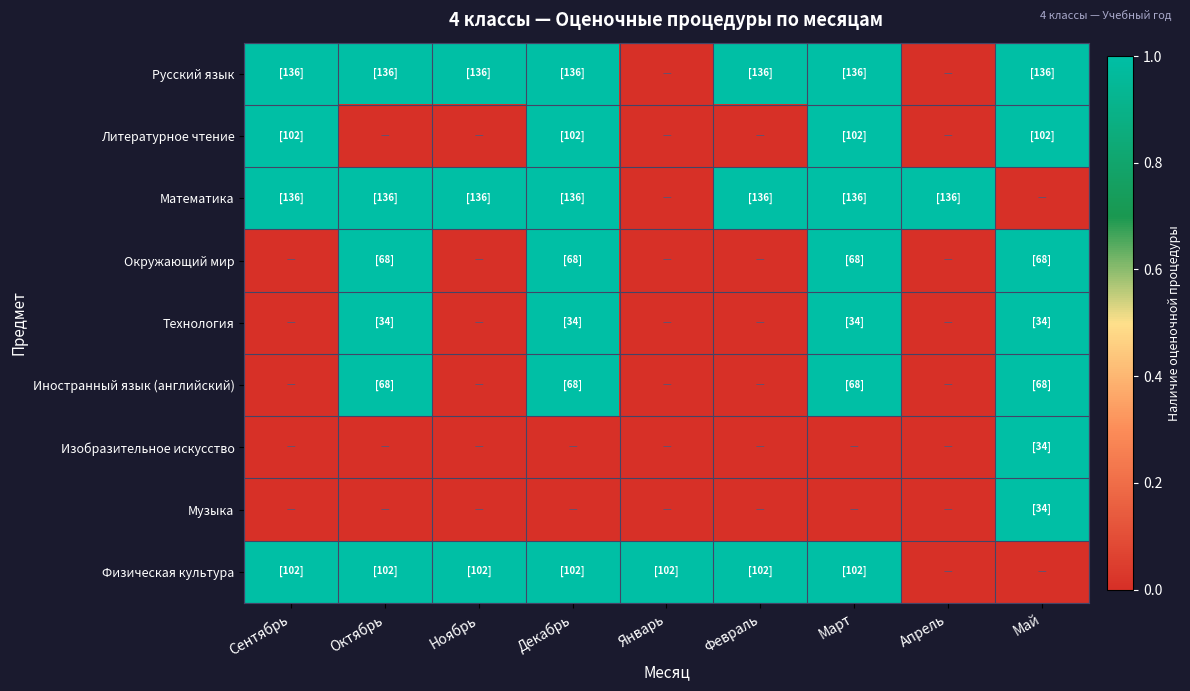

Reading left to right, extract all data points from this chart.

Русский язык: Сентябрь=1	Октябрь=1	Ноябрь=1	Декабрь=1	Январь=0	Февраль=1	Март=1	Апрель=0	Май=1
Литературное чтение: Сентябрь=1	Октябрь=0	Ноябрь=0	Декабрь=1	Январь=0	Февраль=0	Март=1	Апрель=0	Май=1
Математика: Сентябрь=1	Октябрь=1	Ноябрь=1	Декабрь=1	Январь=0	Февраль=1	Март=1	Апрель=1	Май=0
Окружающий мир: Сентябрь=0	Октябрь=1	Ноябрь=0	Декабрь=1	Январь=0	Февраль=0	Март=1	Апрель=0	Май=1
Технология: Сентябрь=0	Октябрь=1	Ноябрь=0	Декабрь=1	Январь=0	Февраль=0	Март=1	Апрель=0	Май=1
Иностранный язык (английский): Сентябрь=0	Октябрь=1	Ноябрь=0	Декабрь=1	Январь=0	Февраль=0	Март=1	Апрель=0	Май=1
Изобразительное искусство: Сентябрь=0	Октябрь=0	Ноябрь=0	Декабрь=0	Январь=0	Февраль=0	Март=0	Апрель=0	Май=1
Музыка: Сентябрь=0	Октябрь=0	Ноябрь=0	Декабрь=0	Январь=0	Февраль=0	Март=0	Апрель=0	Май=1
Физическая культура: Сентябрь=1	Октябрь=1	Ноябрь=1	Декабрь=1	Январь=1	Февраль=1	Март=1	Апрель=0	Май=0